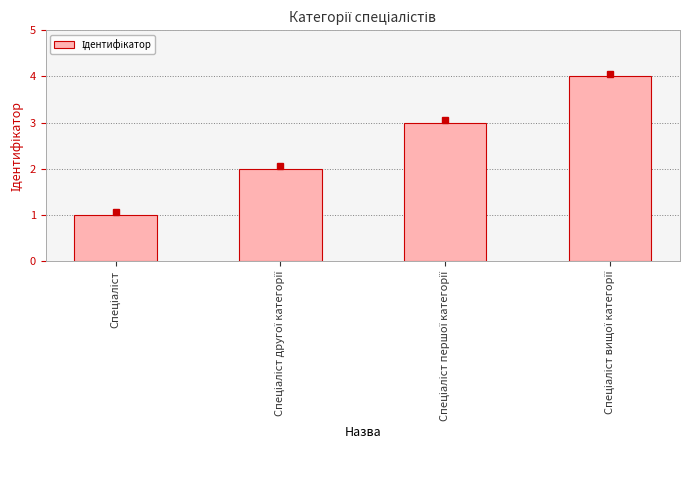

What is the greatest value displayed?

4